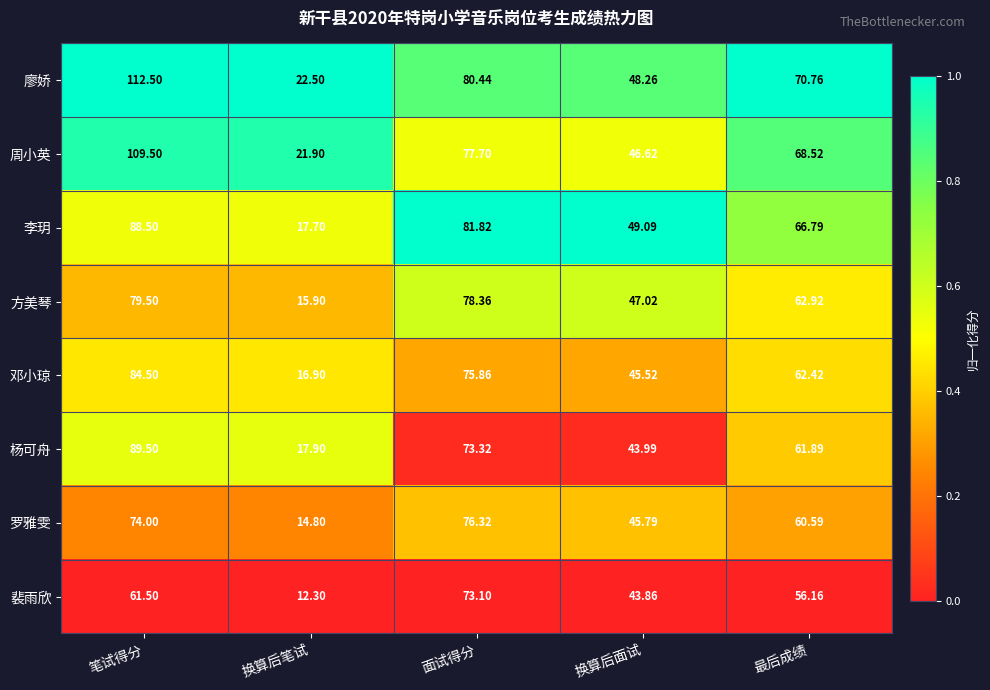

What is the difference between the highest and lowest values at 面试得分?

8.7